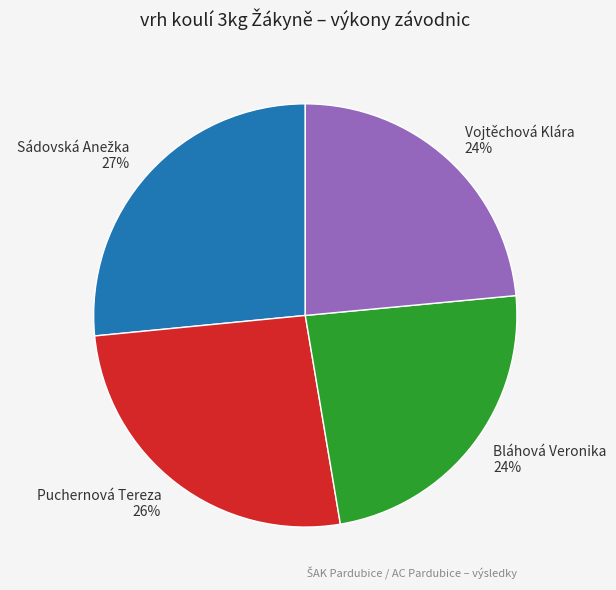

Is there any slice that represents more than half of the pie?

No